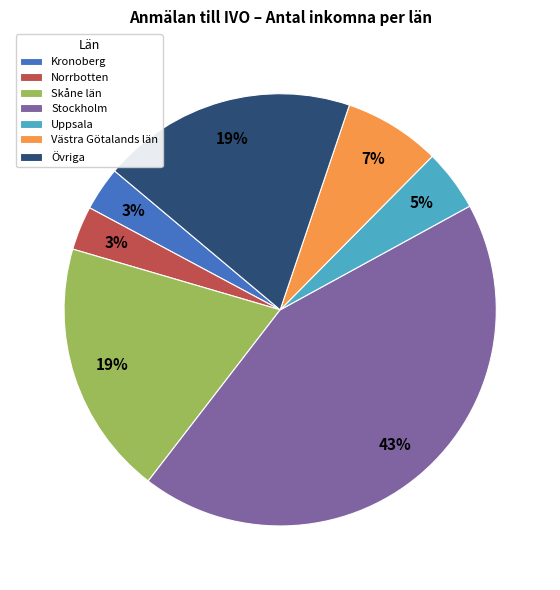

Combined, do Uppsala and Skåne län account for over 50%?

No